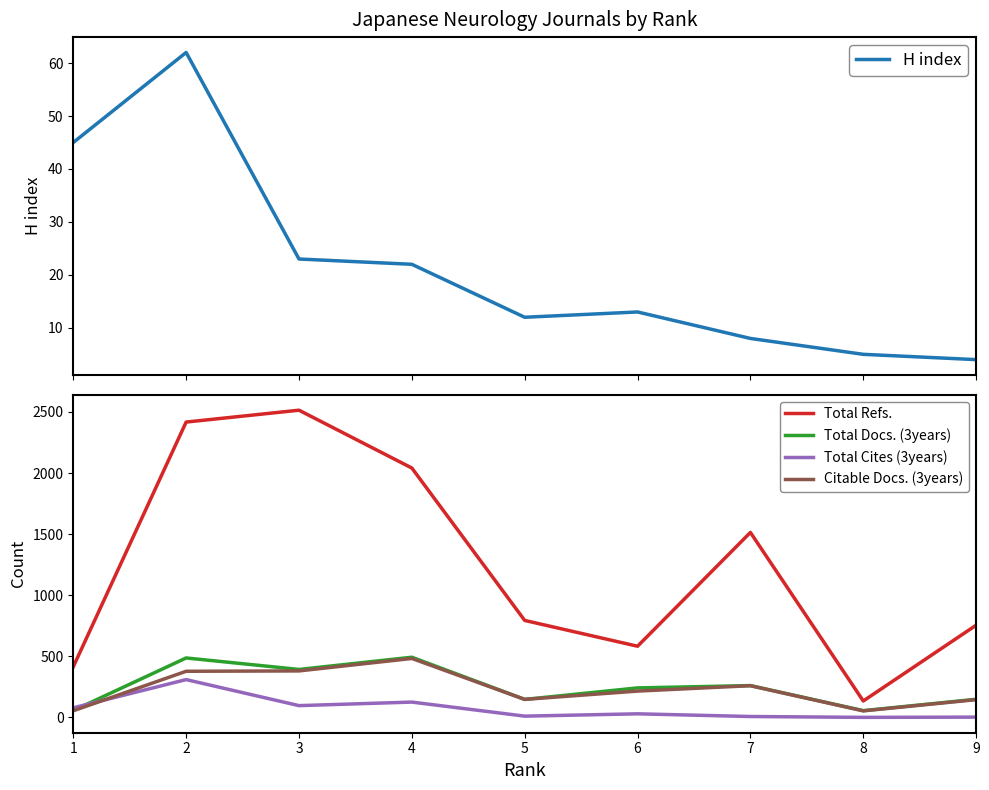

At which category does Citable Docs. (3years) reach its first local peak?

4